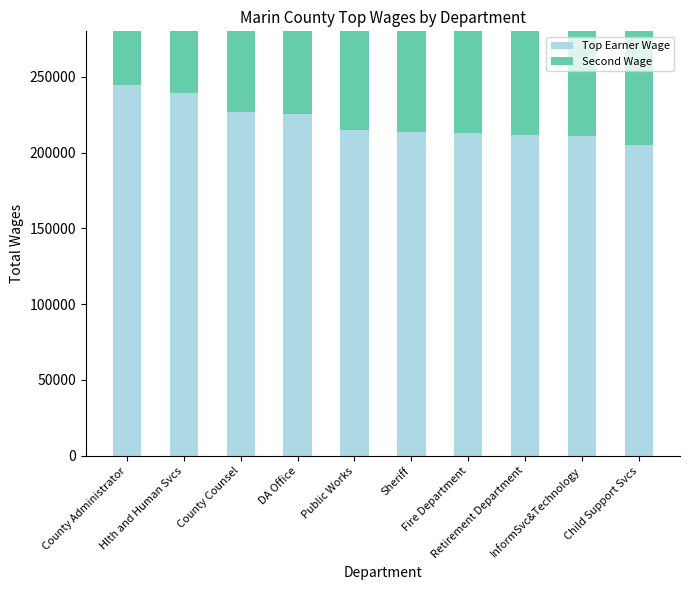

At how many categories does at least one series exceed 239280?

1